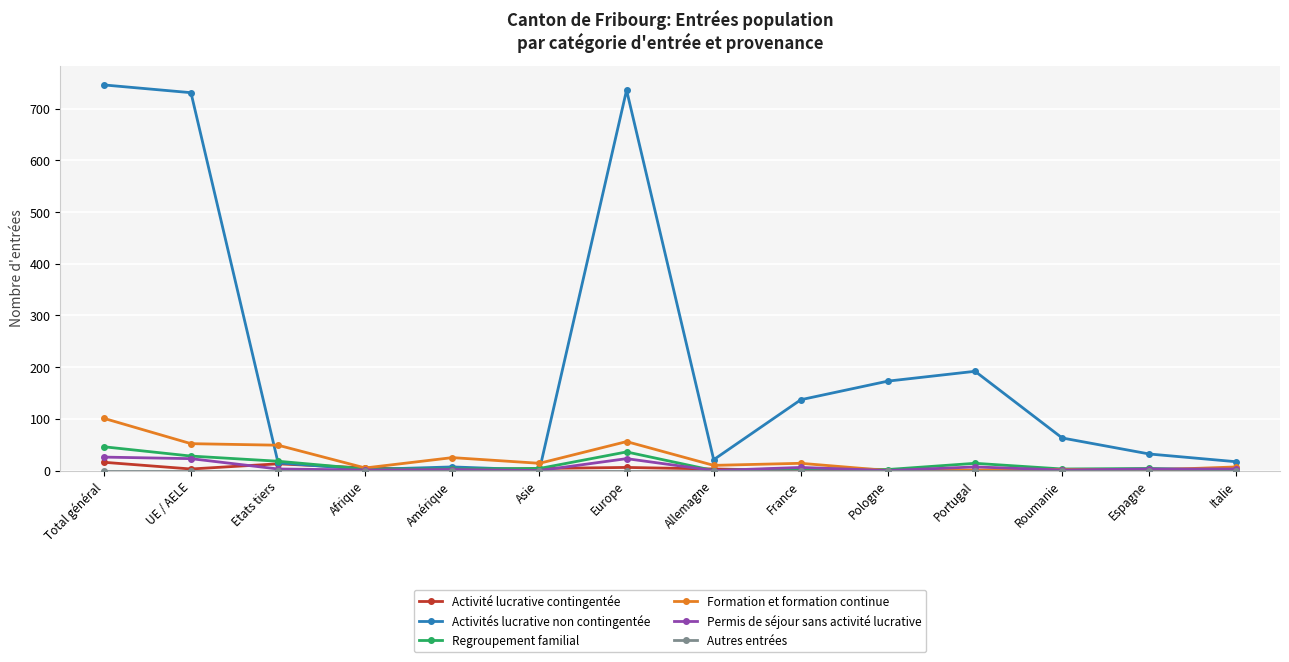

After their last crossing, which series has the higher values: Activité lucrative contingentée or Activités lucrative non contingentée?

Activités lucrative non contingentée